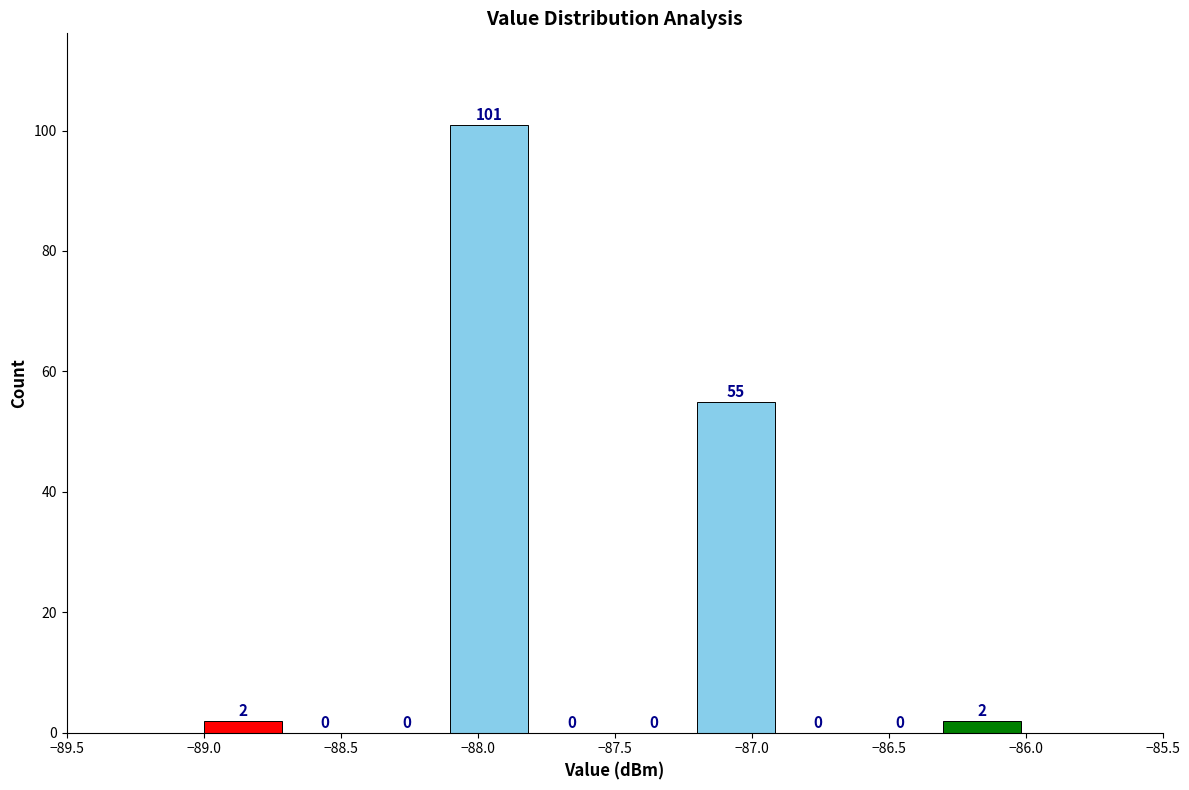

Reading left to right, transcribe this chart: for each bar, give the range it covers on the x-axis and its height.

-89.0 to -88.7: 2
-88.7 to -88.4: 0
-88.4 to -88.1: 0
-88.1 to -87.8: 101
-87.8 to -87.5: 0
-87.5 to -87.2: 0
-87.2 to -86.9: 55
-86.9 to -86.6: 0
-86.6 to -86.3: 0
-86.3 to -86.0: 2